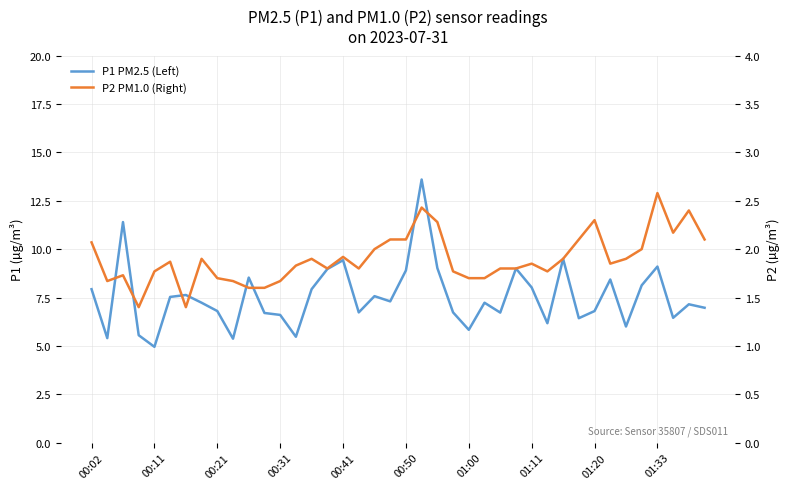

Rank the series by their average value, from lowest to highest.

P2 PM1.0 (Right), P1 PM2.5 (Left)